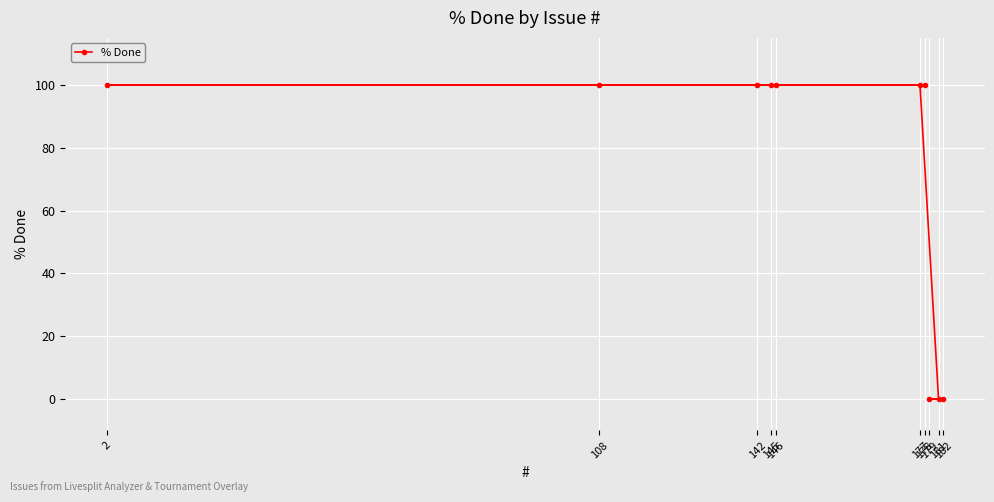

How many positive values are there?

7